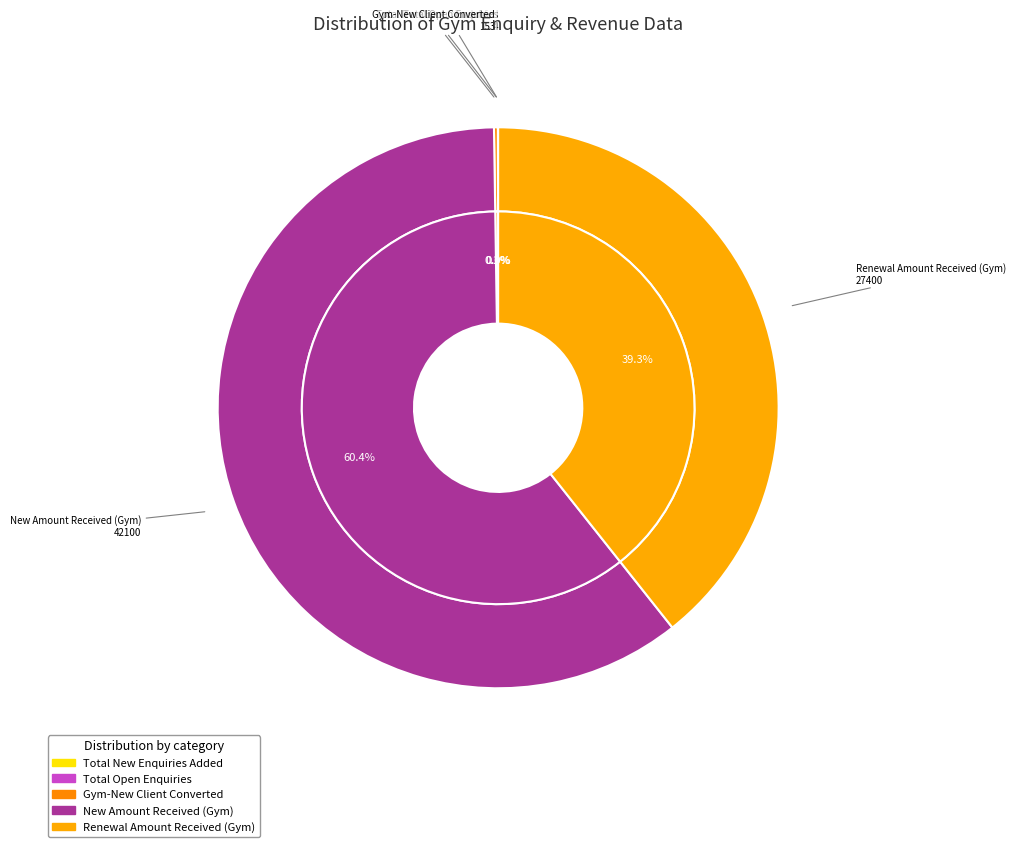

Is it true that New Amount Received (Gym) is 60% of the pie?

True